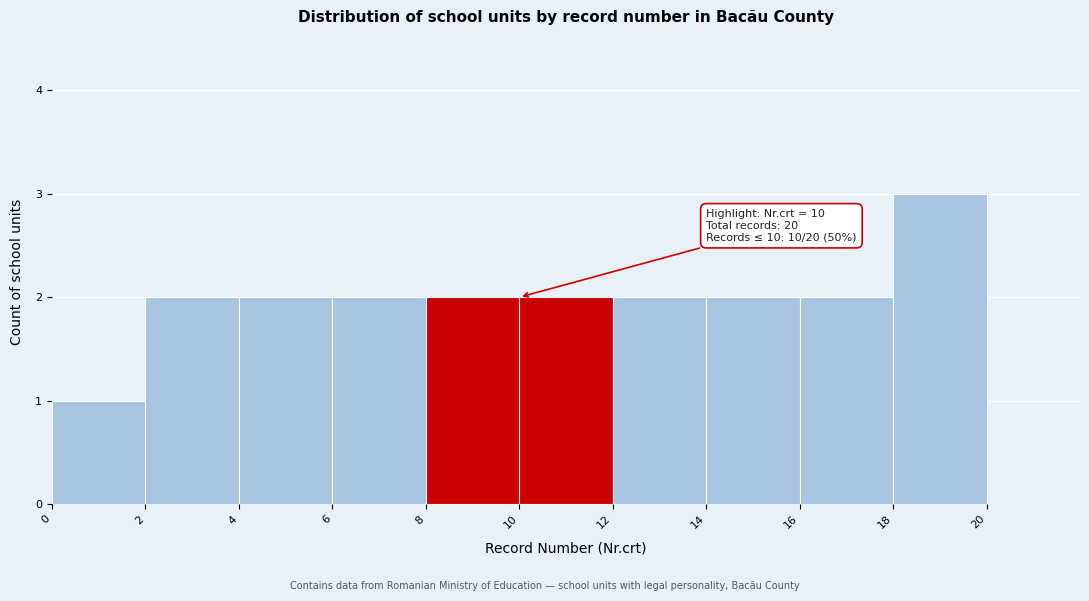

Over which range of the x-axis is the bar tallest?

18 to 20